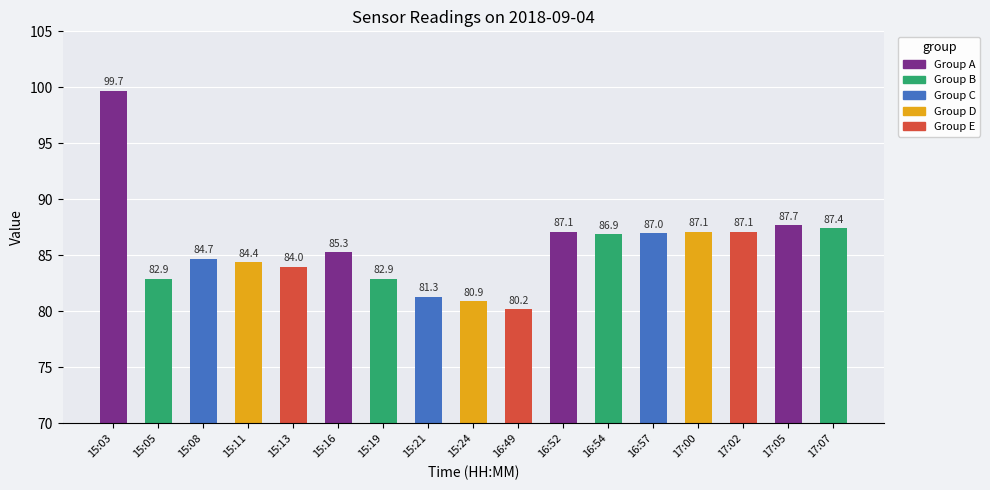

What is the ratio of the value at 15:16 to the value at 15:19?

1.0